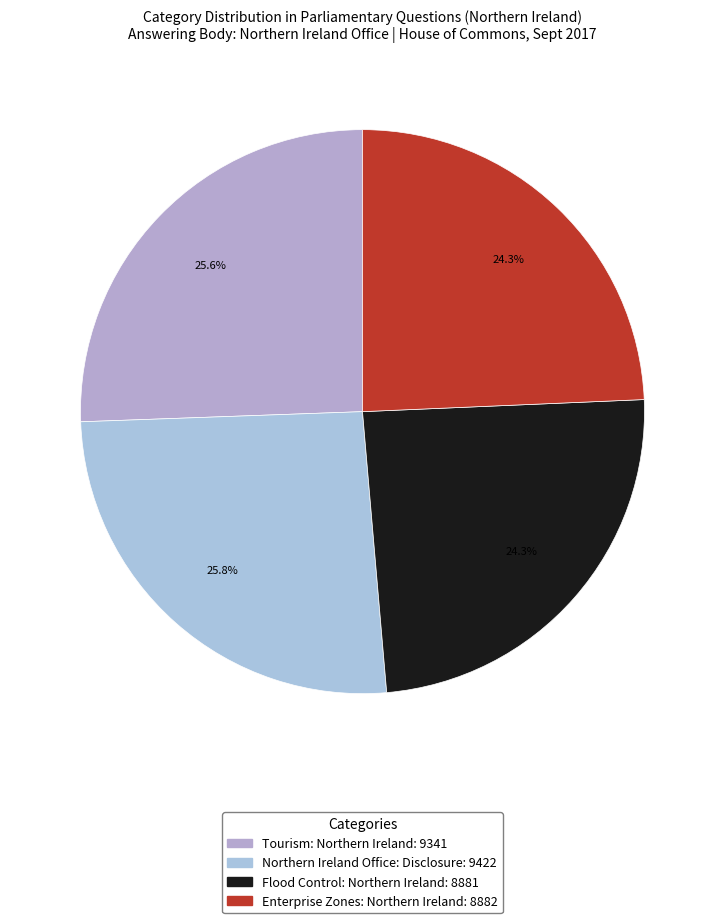

Does Tourism: Northern Ireland represent more than half of the total?

No